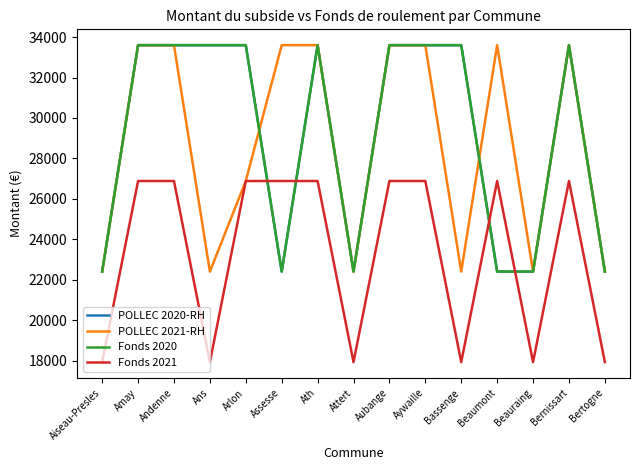

Where is POLLEC 2020-RH nearest to the value 28000?

Aiseau-Presles